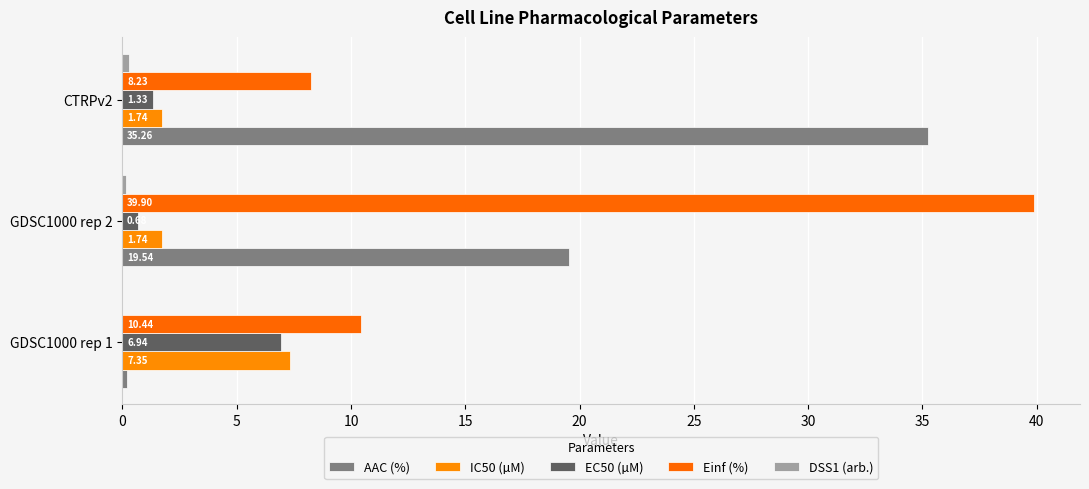

How many values in the Einf (%) series exceed 10?

2